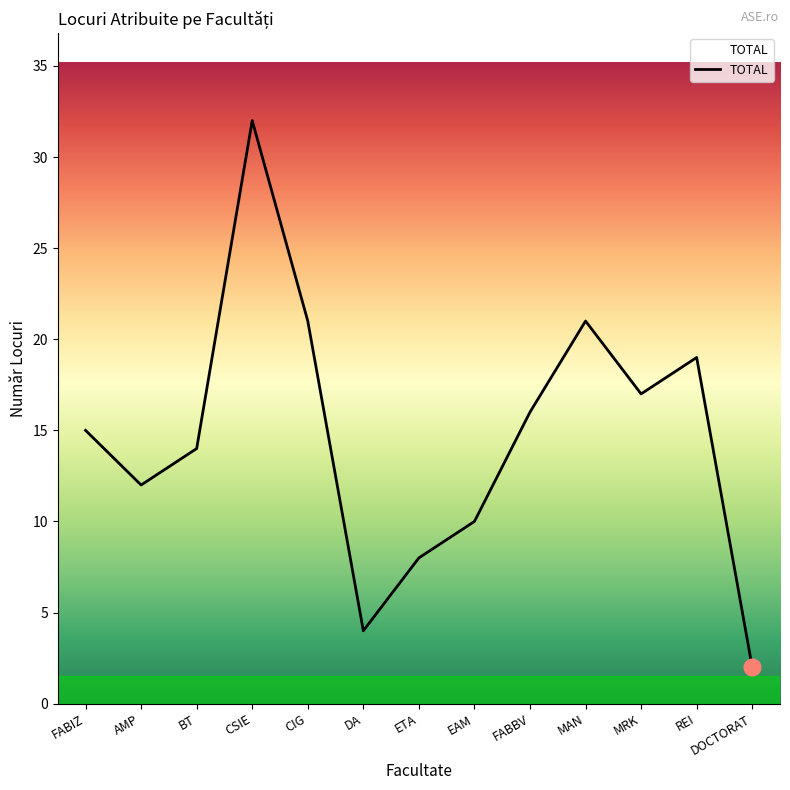

Where is the first local maximum?

CSIE